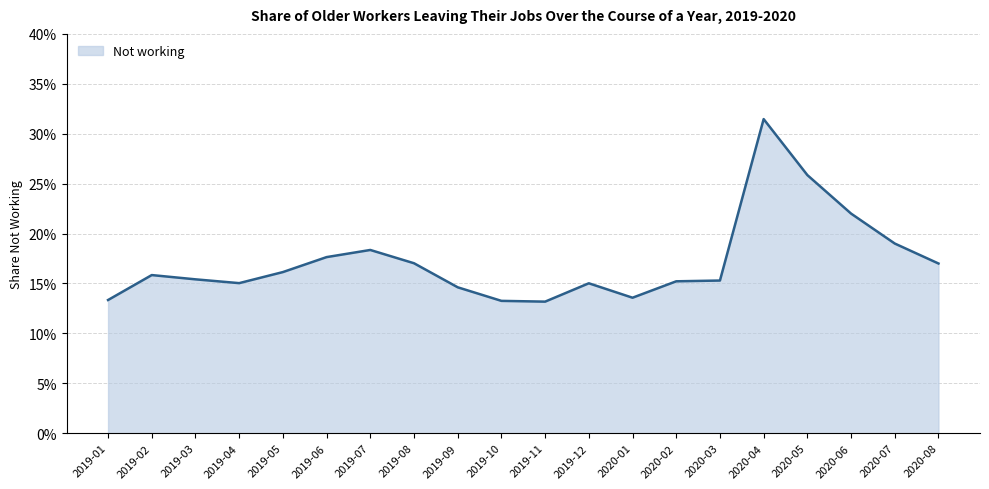

Does the chart have visible grid lines?

Yes